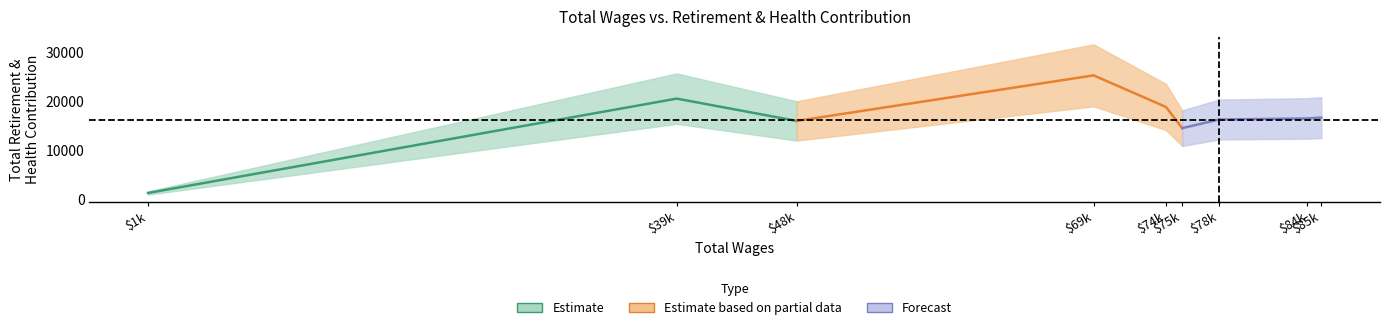

Is this an area chart (filled region under the line)?

No